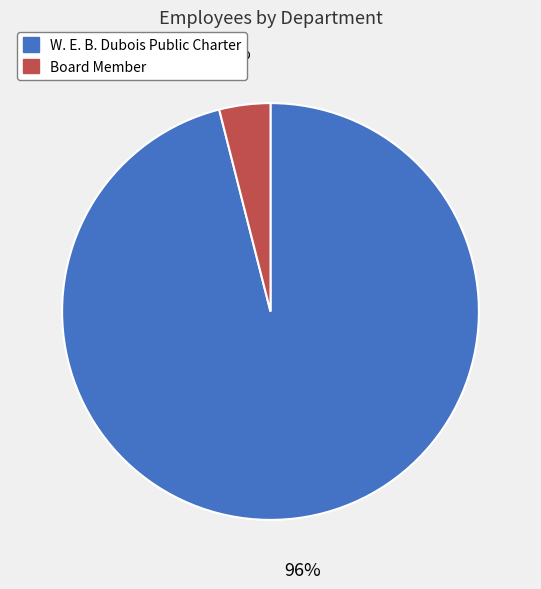

The Board Member slice represents 4% of the pie. True or false?

True